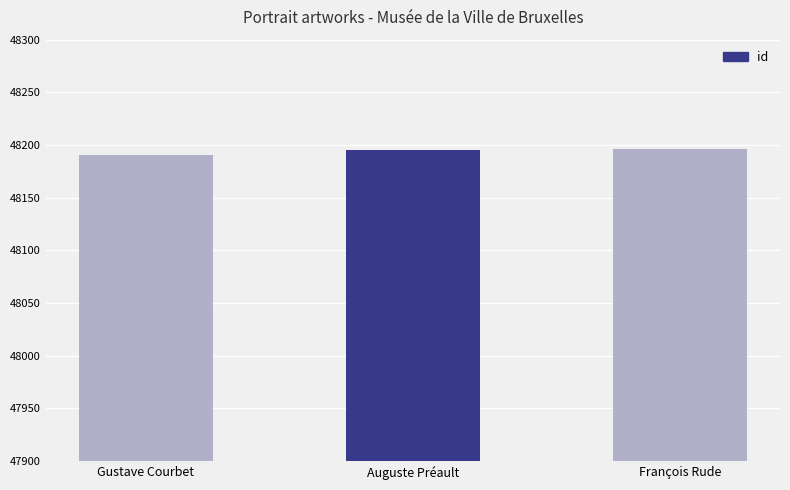

How many data points are less than 48195?

1